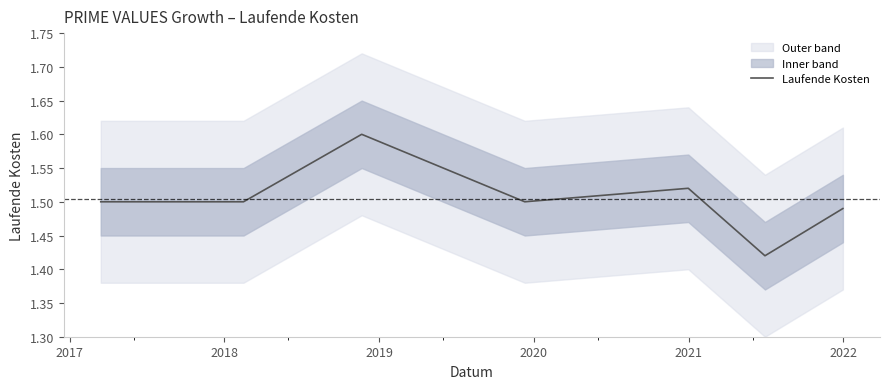

True or false: the data shows 2.6 at 2017.

False